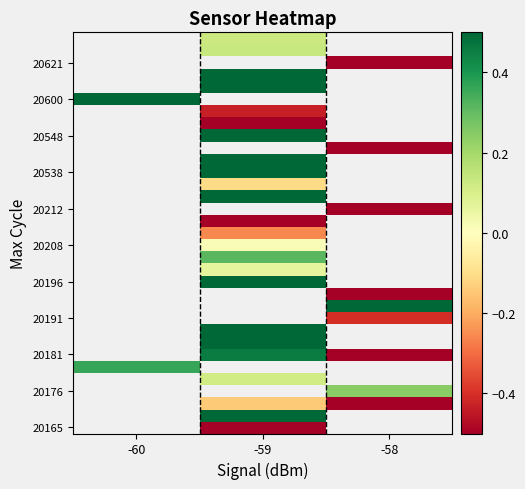

What is the difference between the highest and lowest values at -59?

3.8